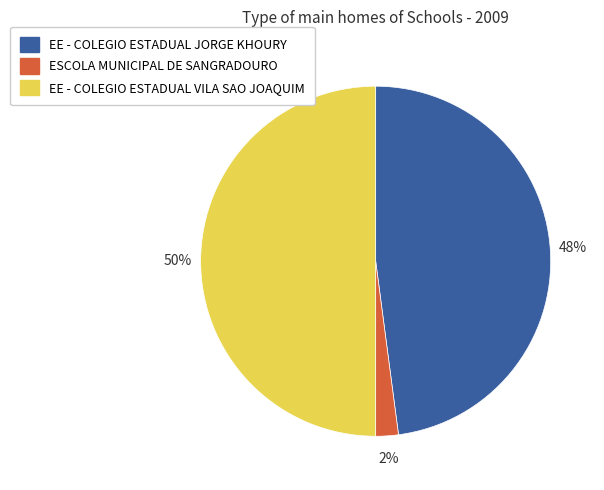

Does EE - COLEGIO ESTADUAL JORGE KHOURY represent more than half of the total?

No